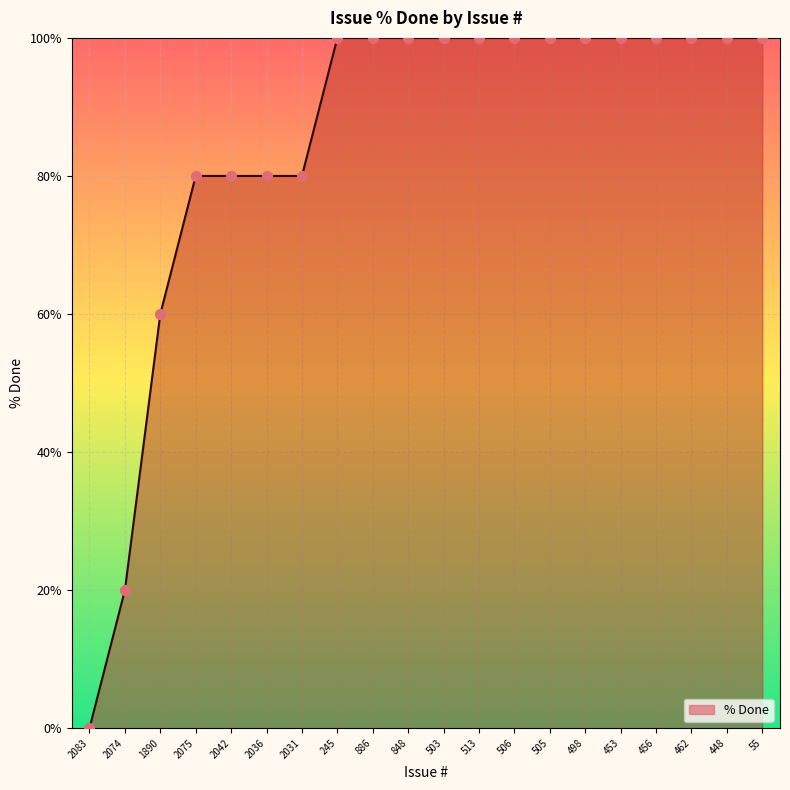

Approximately how many times larger is the value at 886 compared to 848?

1.0